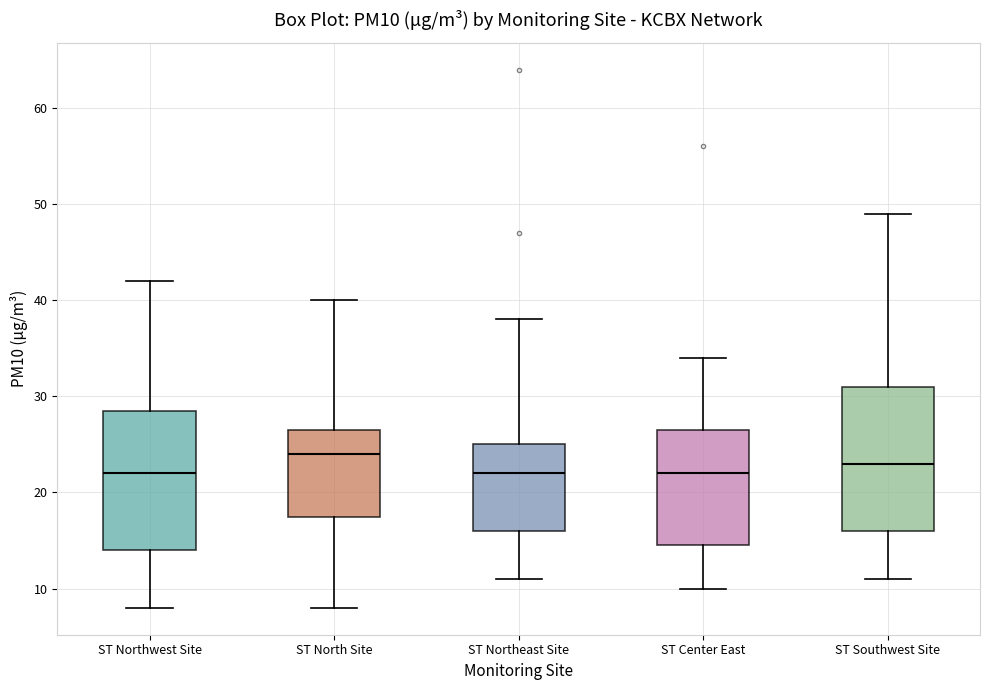

Where does the upper whisker of the box for ST Northwest Site end on the y-axis? The values are not printed on the chart, so give them approximately, as read against the axis.

42